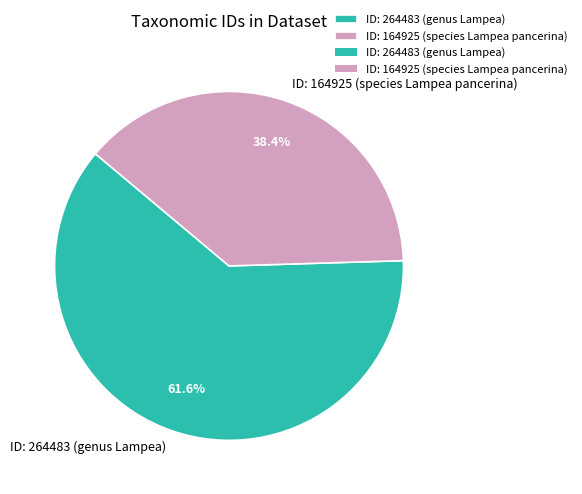

Count the number of slices in the pie.

2